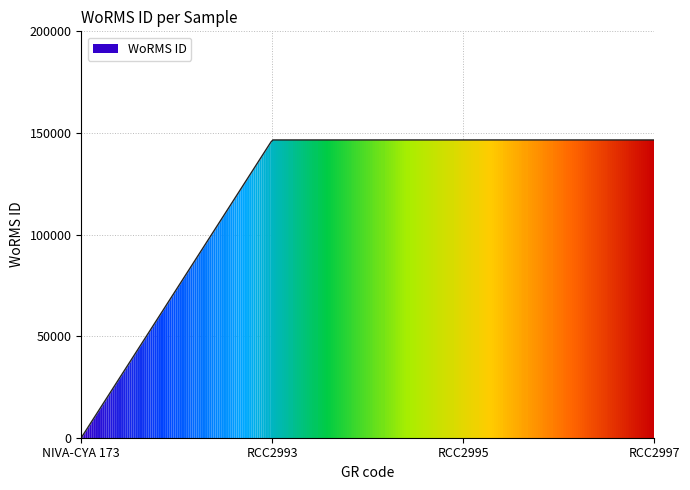

Reading left to right, what are all the values shown in this chart?

0	146548	146548	146548